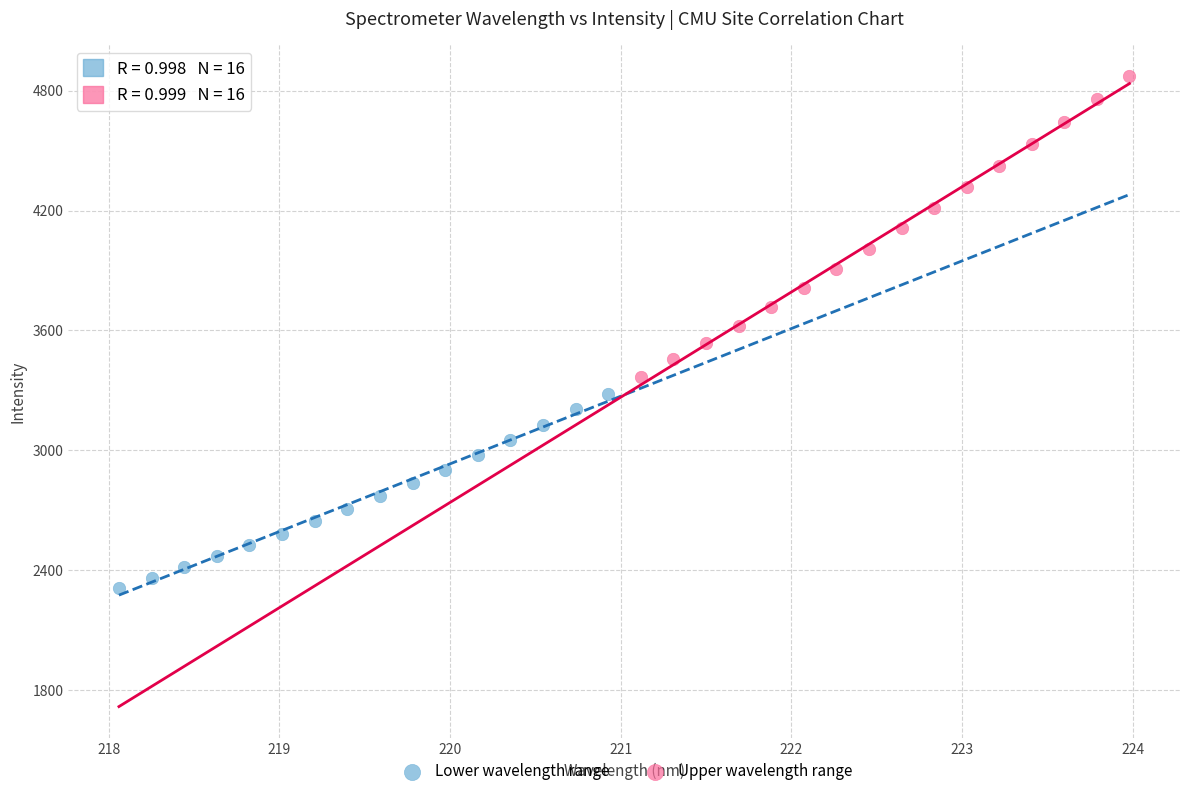

Which series contains the highest Y value?

Upper wavelength range